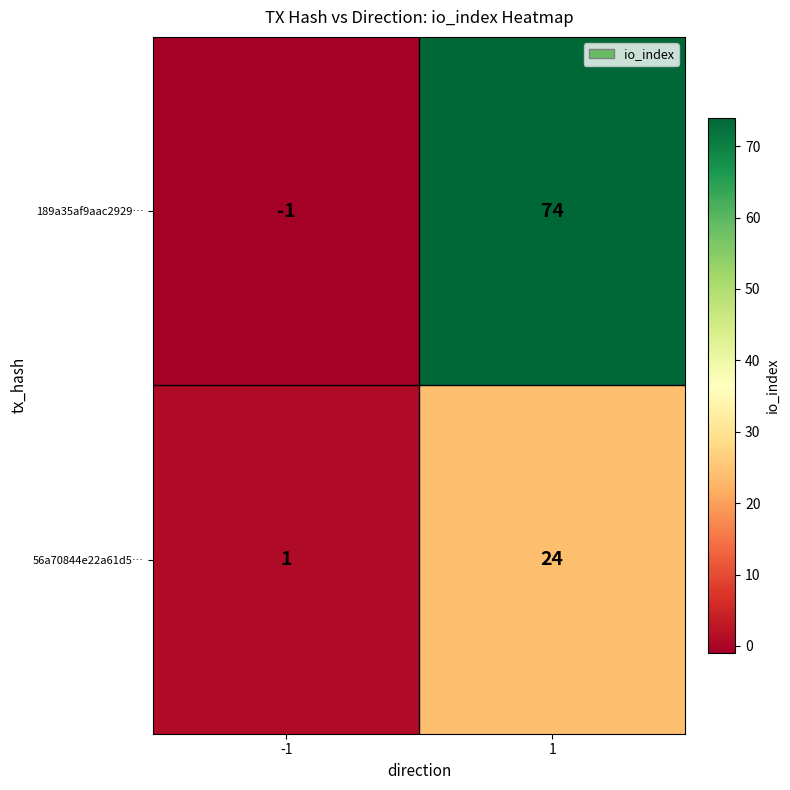

What is the total value across all series at 1?

98